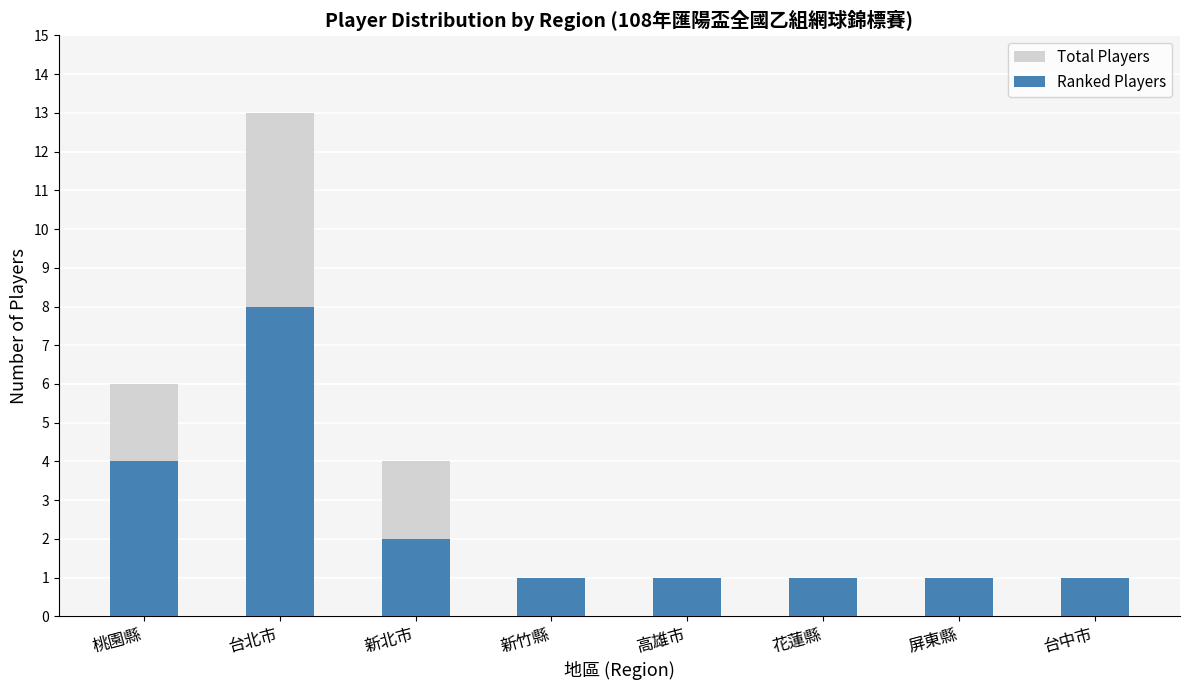

What is the average value of the Ranked Players series?

2